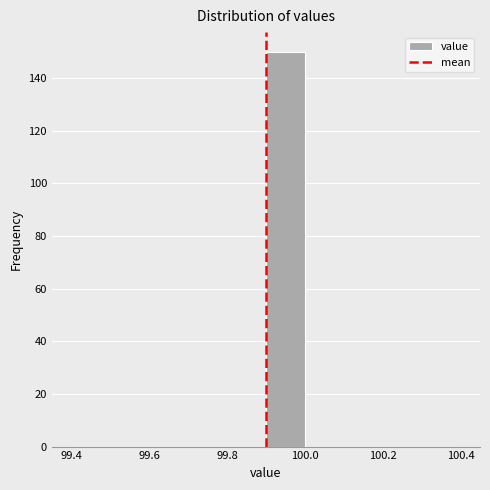

How tall is the bar that spans 99.9 to 100.0 on the x-axis? The values are not printed on the chart, so give them approximately, as read against the axis.

150